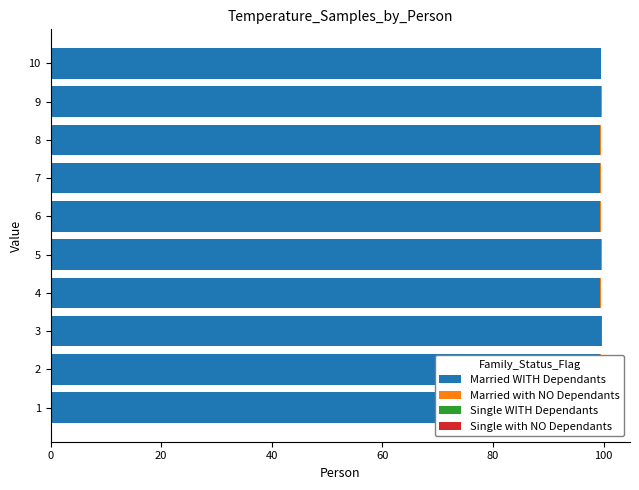

What is the difference between the maximum and second lowest values in the Married WITH Dependants series?

0.3